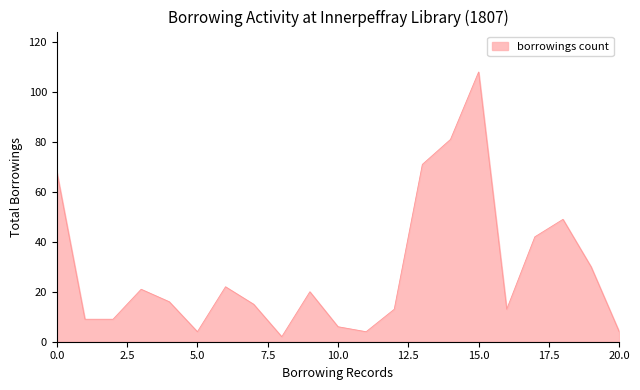

What is the maximum value shown in the chart?

108